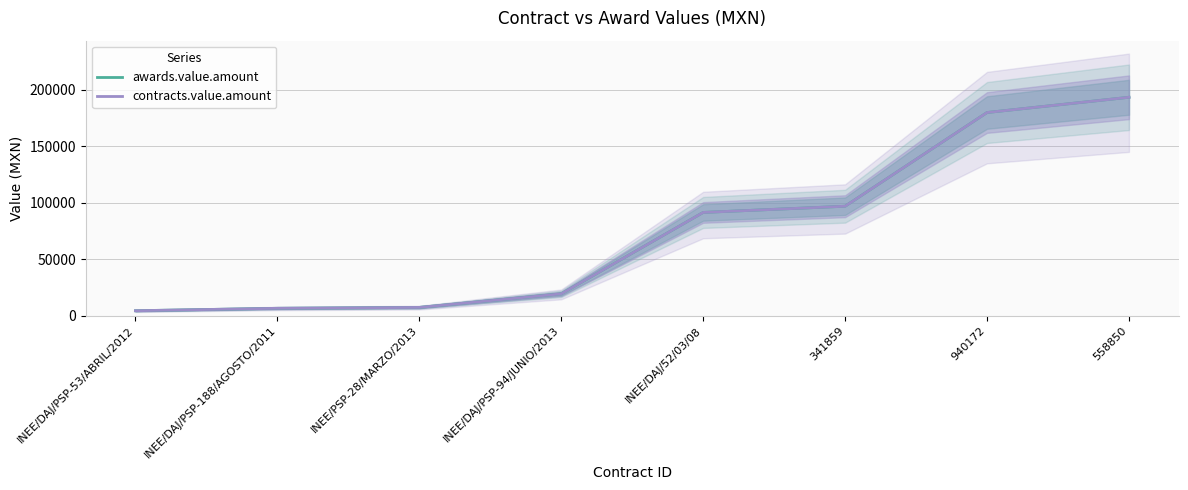

At how many categories does at least one series exceed 52990?

4